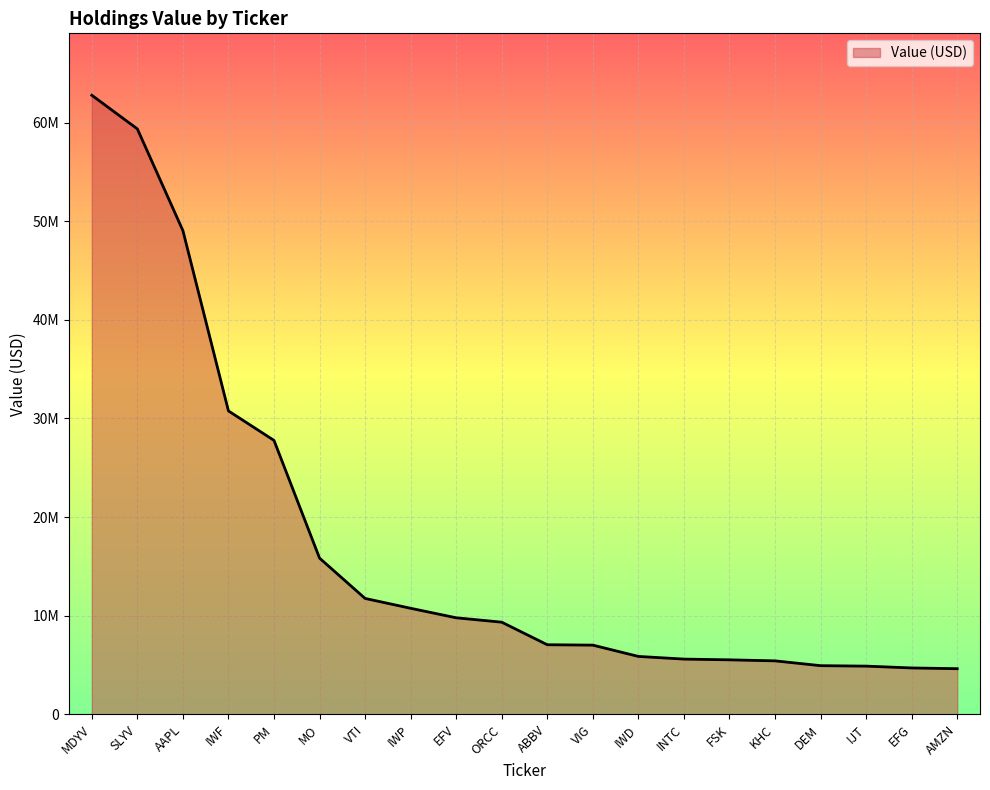

What is the difference between the values at INTC and IWP?

5152000